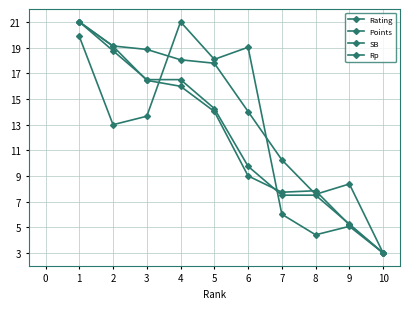

Rank the series by their maximum value, from lowest to highest.

Rating, Points, SB, Rp